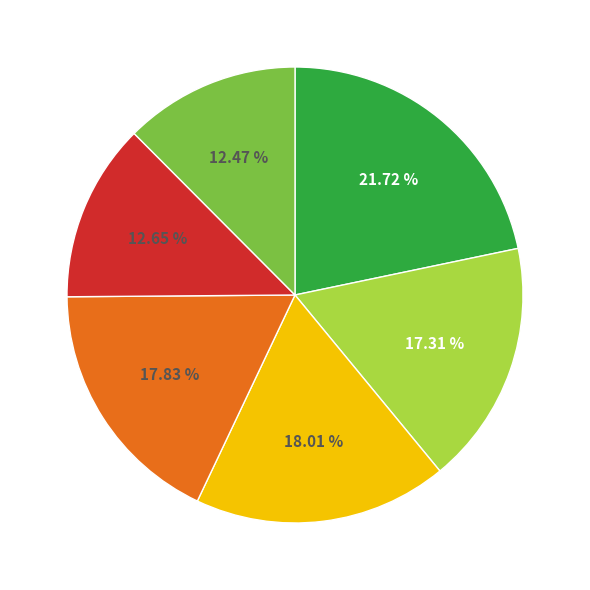

Is there any slice that represents more than half of the pie?

No